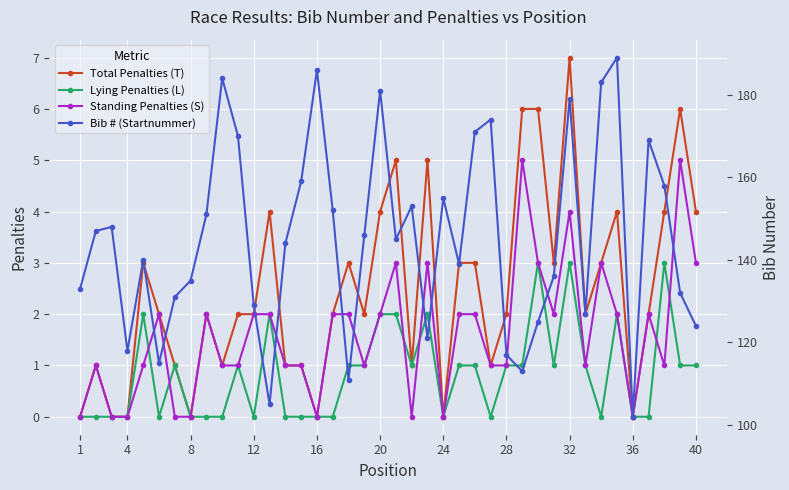

Which has a higher value, 35 or 20?

20